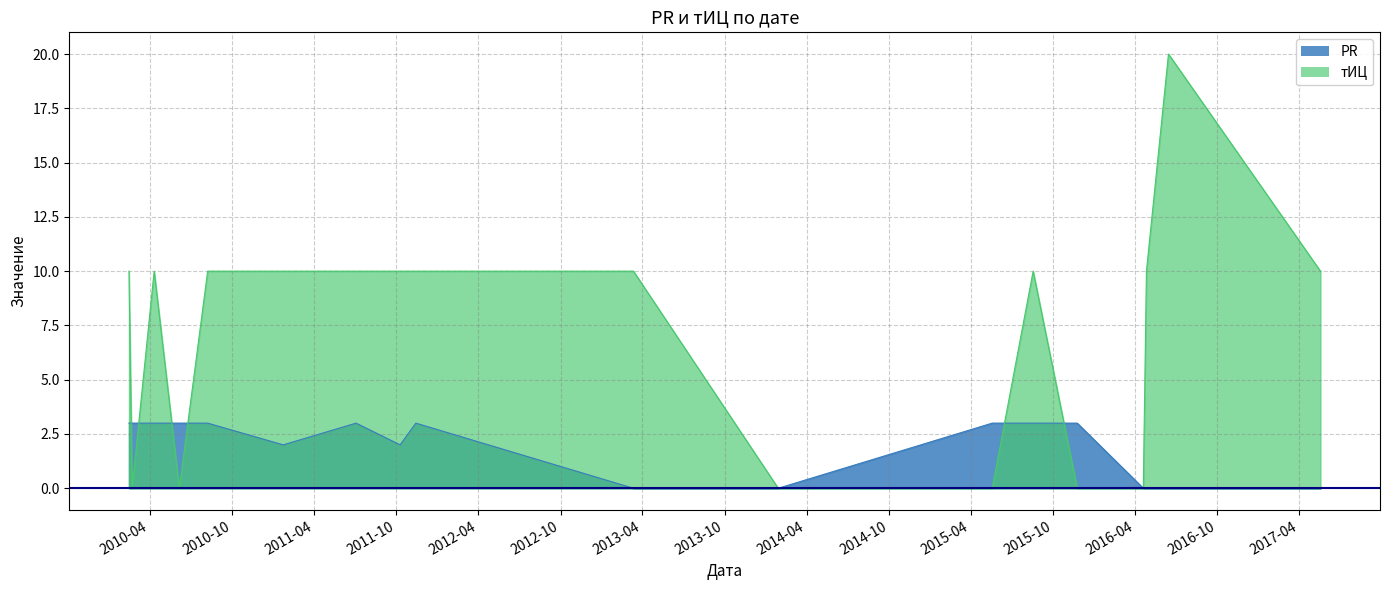

Reading right to left, transcribe all the data shown in this chart.

PR: 0	0	0	0	3	3	3	0	0	3	2	3	2	3	3	3	3	3
тИЦ: 10	20	10	0	0	10	0	0	10	10	10	10	10	10	0	10	0	10